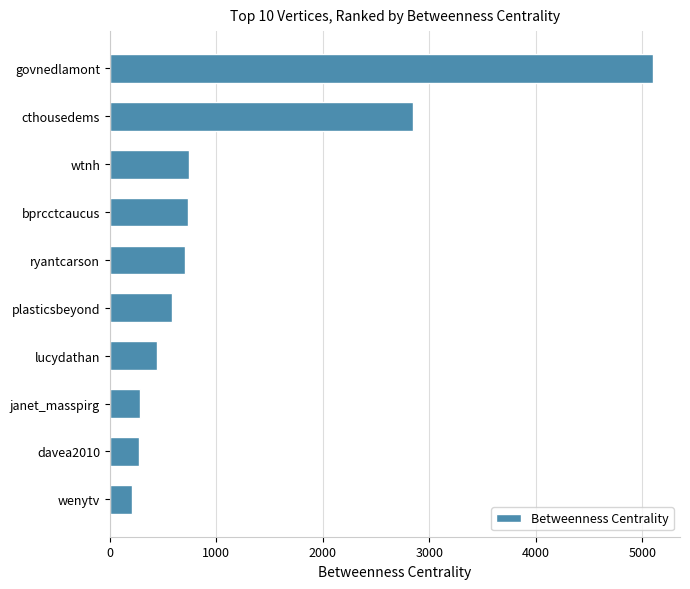

At which category does the chart reach its minimum across all series?

wenytv